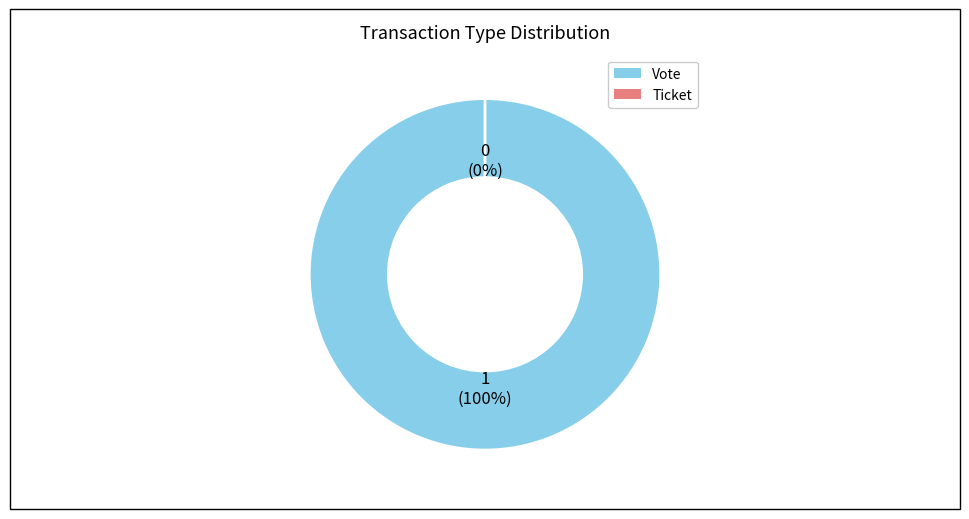

Is the sum of Ticket and Vote greater than half?

Yes